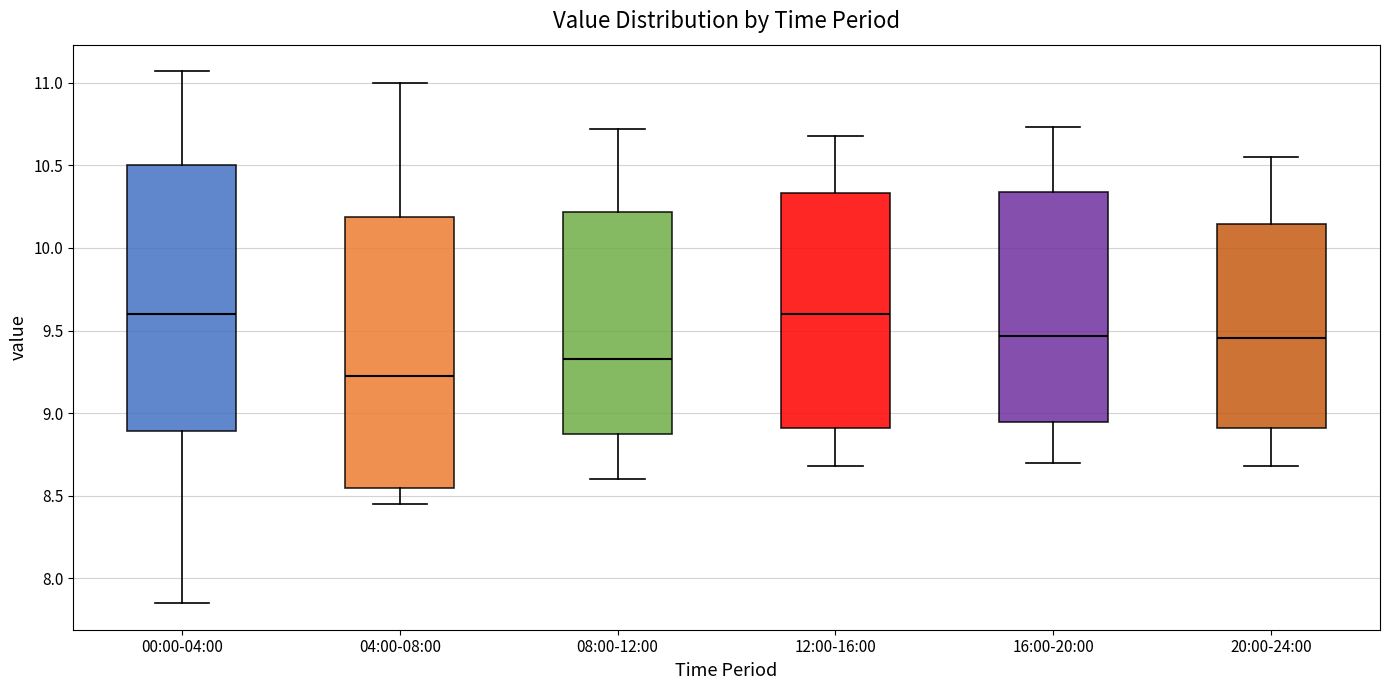

Reading left to right, transcribe this box plot: for each box, give where its median line is, the range the box spans, and where its two whiskers end, as read against the y-axis. The values are not printed on the chart, so give them approximately, as read against the axis.

00:00-04:00: median 9.60, box 8.90 to 10.50, whiskers 7.85 to 11.05
04:00-08:00: median 9.25, box 8.55 to 10.20, whiskers 8.45 to 11.00
08:00-12:00: median 9.35, box 8.85 to 10.20, whiskers 8.60 to 10.70
12:00-16:00: median 9.60, box 8.90 to 10.35, whiskers 8.70 to 10.70
16:00-20:00: median 9.45, box 8.95 to 10.35, whiskers 8.70 to 10.75
20:00-24:00: median 9.45, box 8.90 to 10.15, whiskers 8.70 to 10.55